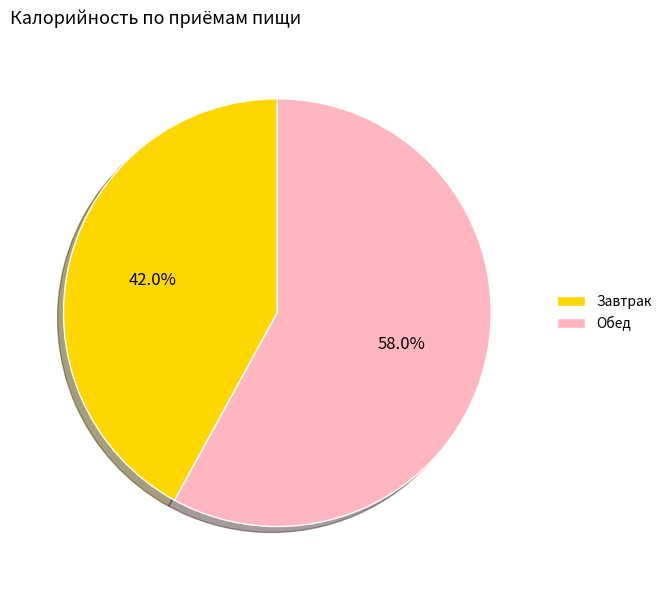

How many segments does this pie chart have?

2